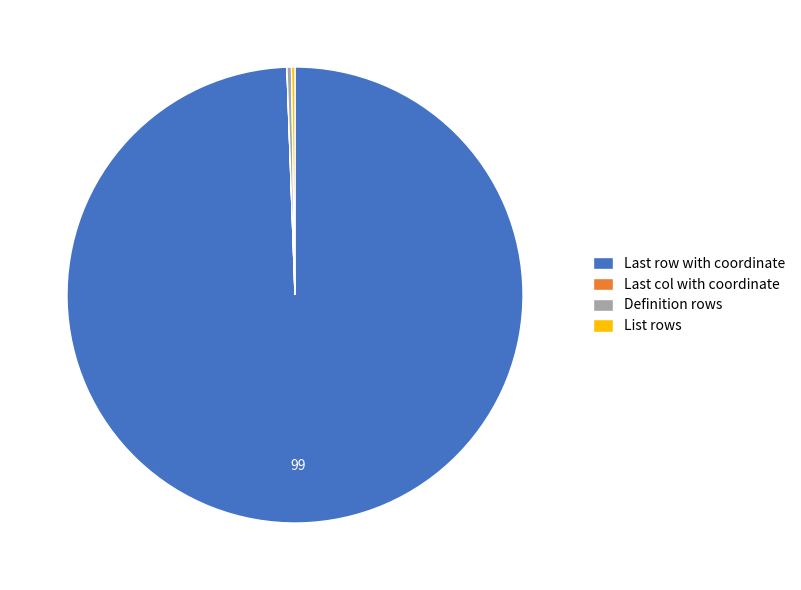

Which slice represents more than half of the pie?

Last row with coordinate